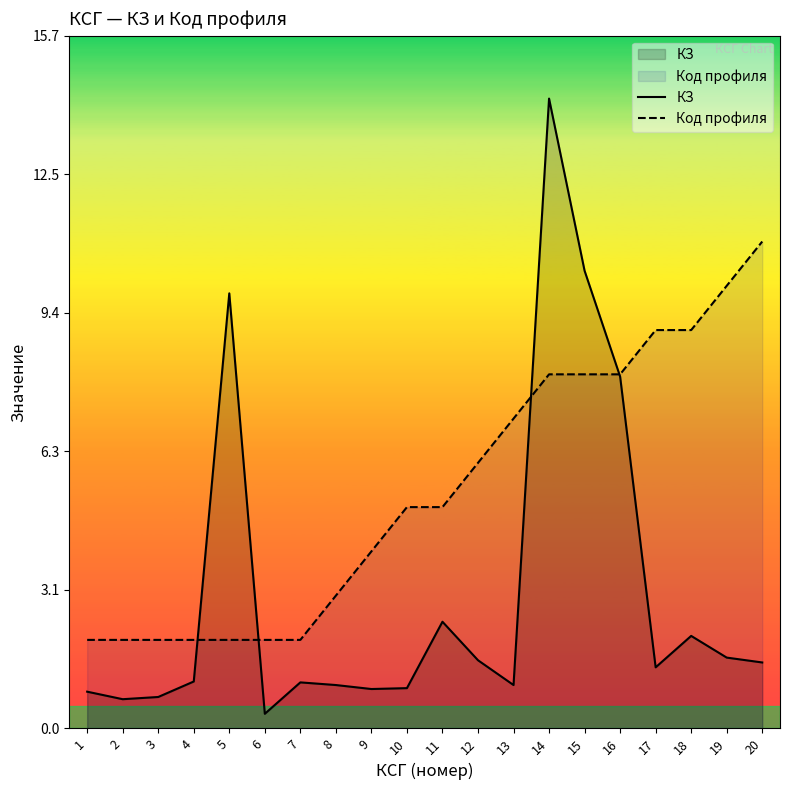

Rank the categories by Код профиля value from lowest to highest.

1, 2, 3, 4, 5, 6, 7, 8, 9, 10, 11, 12, 13, 14, 15, 16, 17, 18, 19, 20